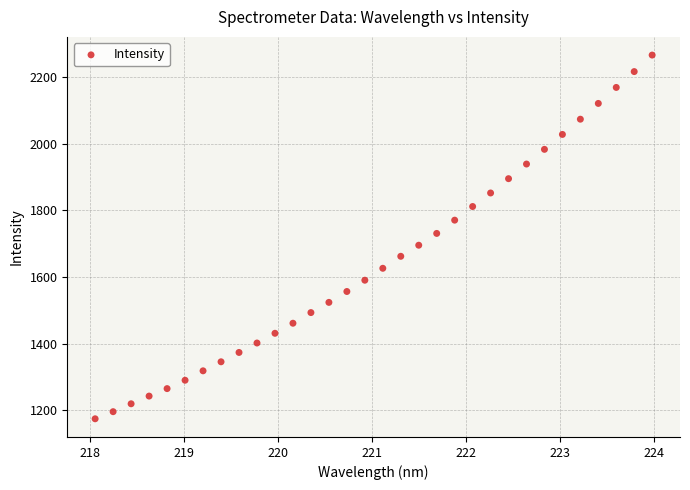

How many data points are displayed?

32